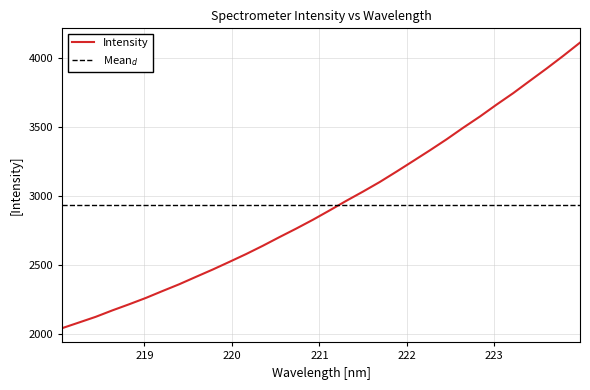

What is the minimum value for Intensity?

2044.6